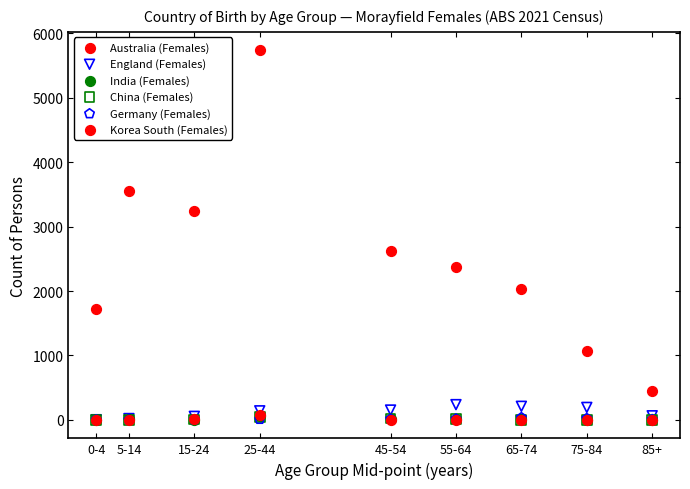

What are all the series names shown in the legend?

Australia (Females), England (Females), India (Females), China (Females), Germany (Females), Korea South (Females)